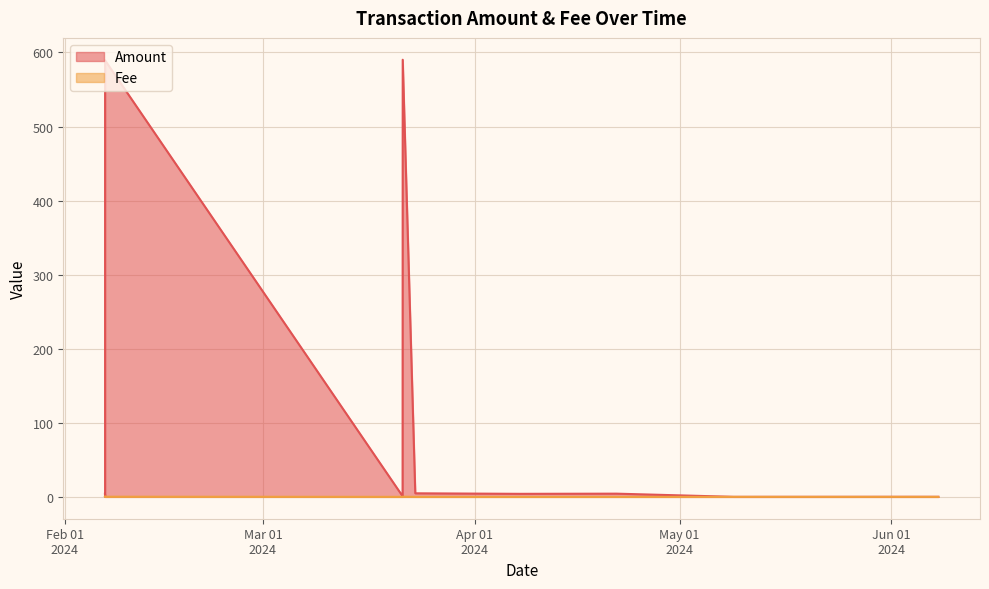

At which label is Amount closest to 295?

2024-03-23 07:15